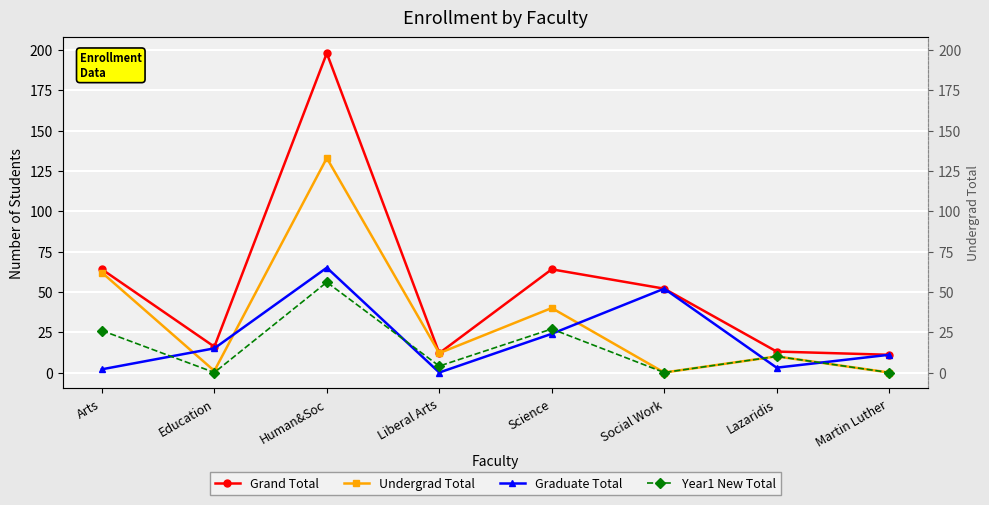

True or false: Year1 New Total has more than 0 points higher than both neighbors.

True